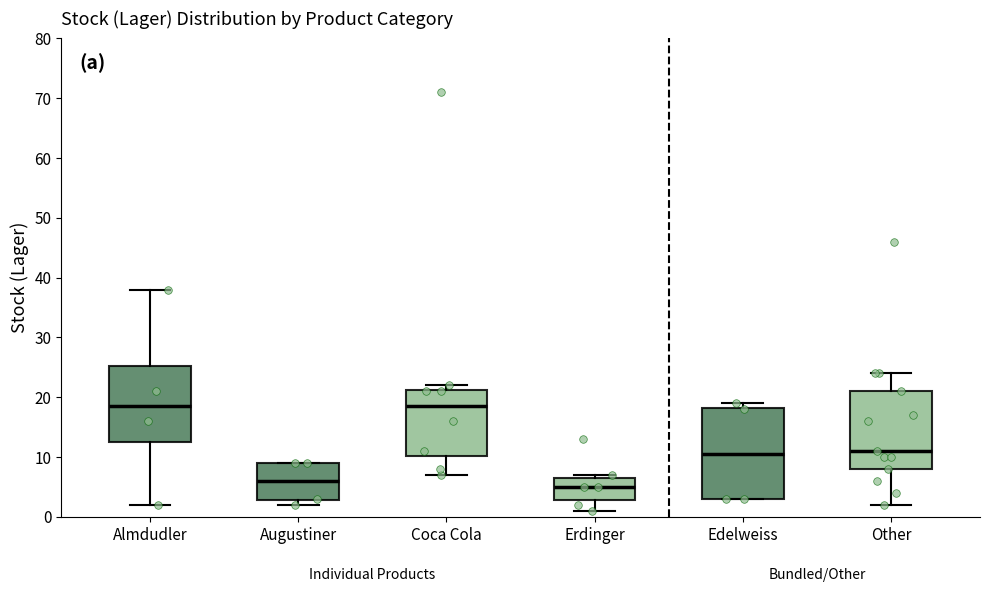

Where is the lower edge of the box for Edelweiss on the y-axis? The values are not printed on the chart, so give them approximately, as read against the axis.

3